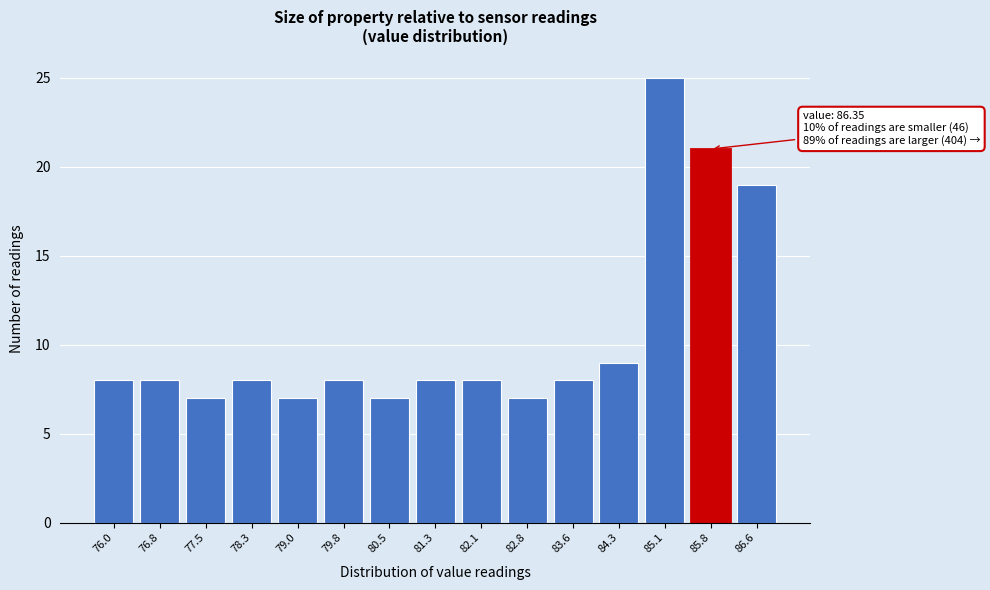

Reading left to right, list all the values displayed in this chart.

8	8	7	8	7	8	7	8	8	7	8	9	25	21	19